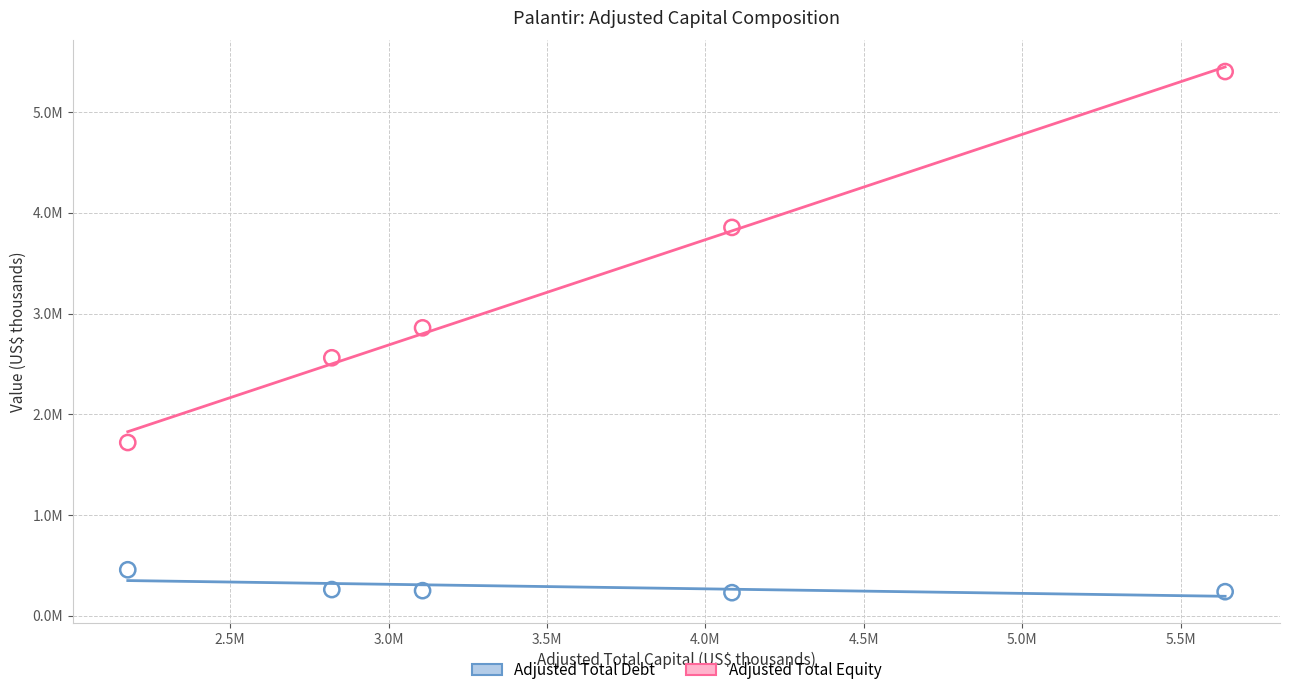

Which series contains the lowest Y value?

Adjusted Total Debt